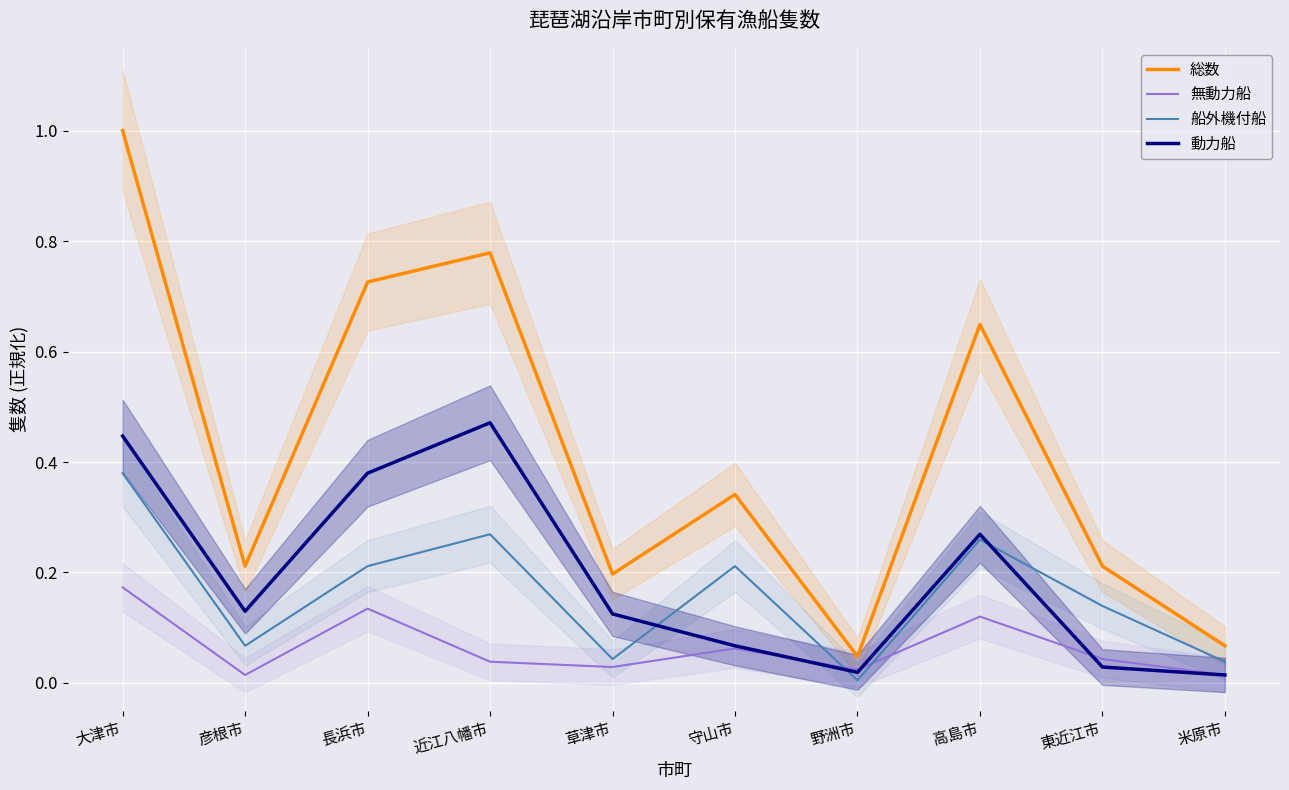

What is the label of the 9th point from the left?

東近江市